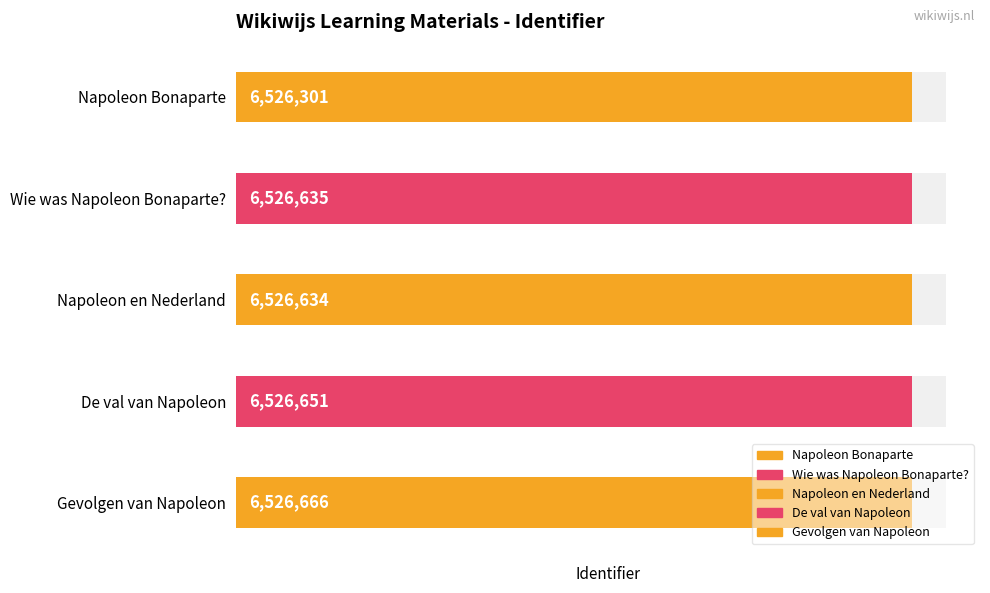

Which category has the lowest value across all series?

Napoleon Bonaparte